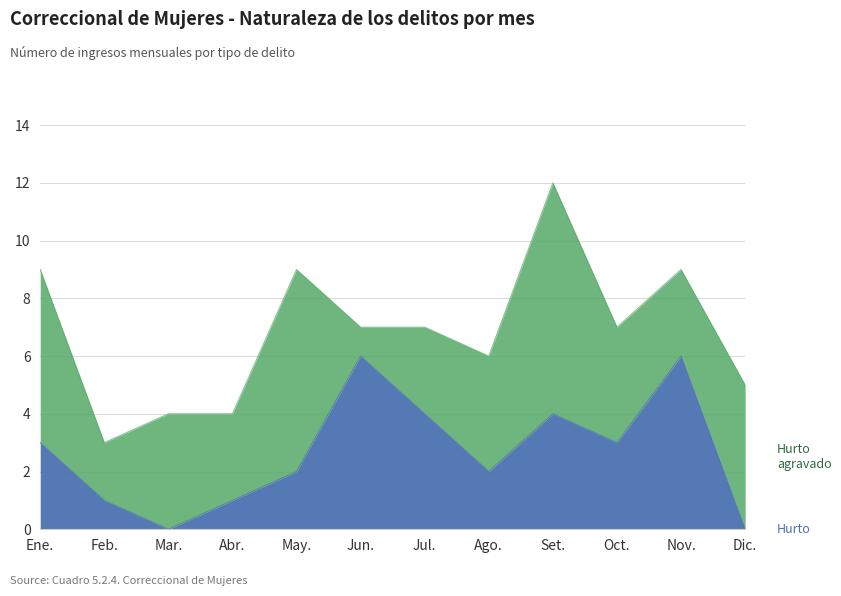

Reading right to left, what are all the values shown in this chart?

Dic.=0	Nov.=6	Oct.=3	Set.=4	Ago.=2	Jul.=4	Jun.=6	May.=2	Abr.=1	Mar.=0	Feb.=1	Ene.=3